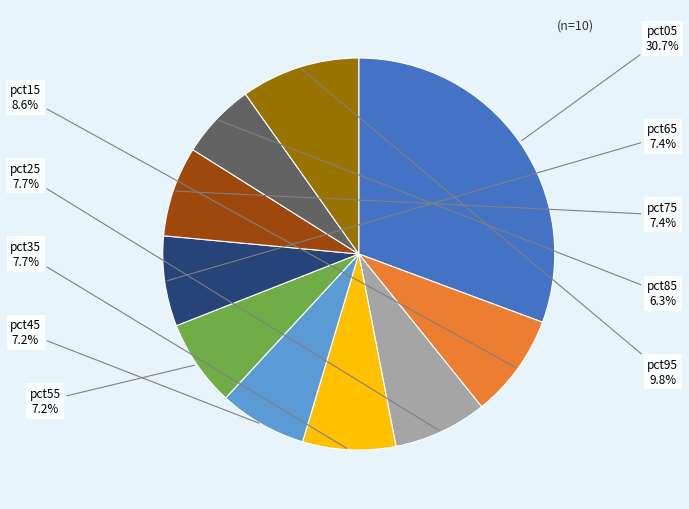

To the nearest percent, what percentage of the pie is pct55?

7%